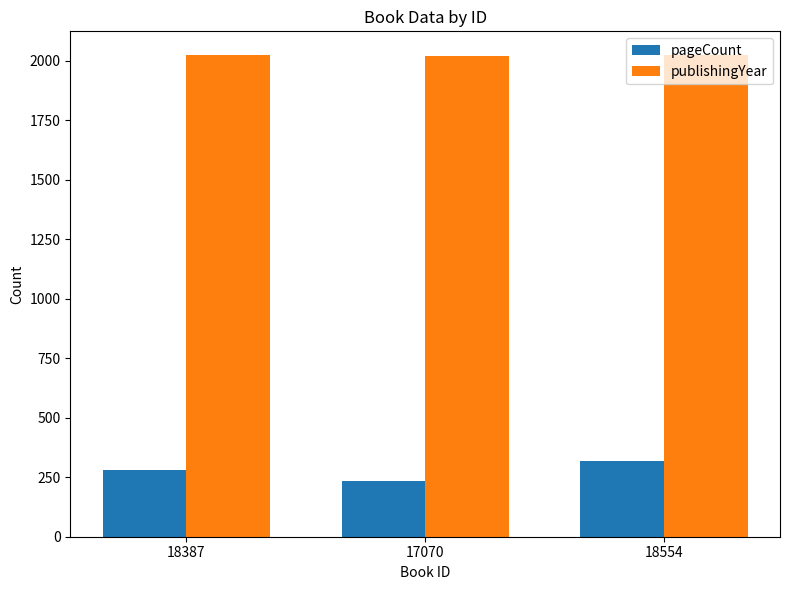

What is the label of the 2nd bar from the left?

17070